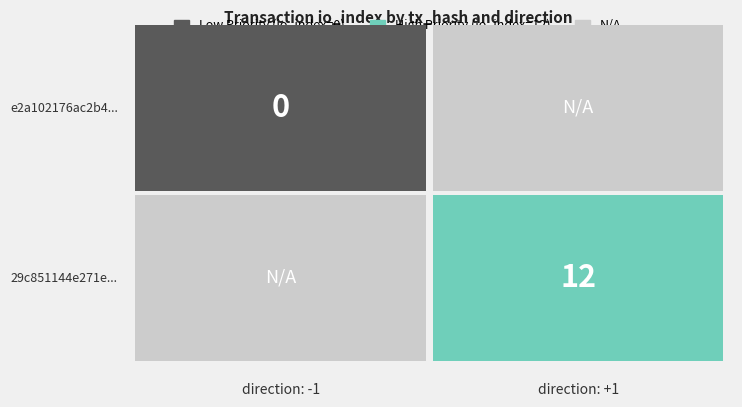

Reading left to right, what are all the values shown in this chart?

e2a102176ac2b439619a642d755e41ae6693f92: -1	0
29c851144e271e92e9d2fcbfcec4125540312cf: 1	12